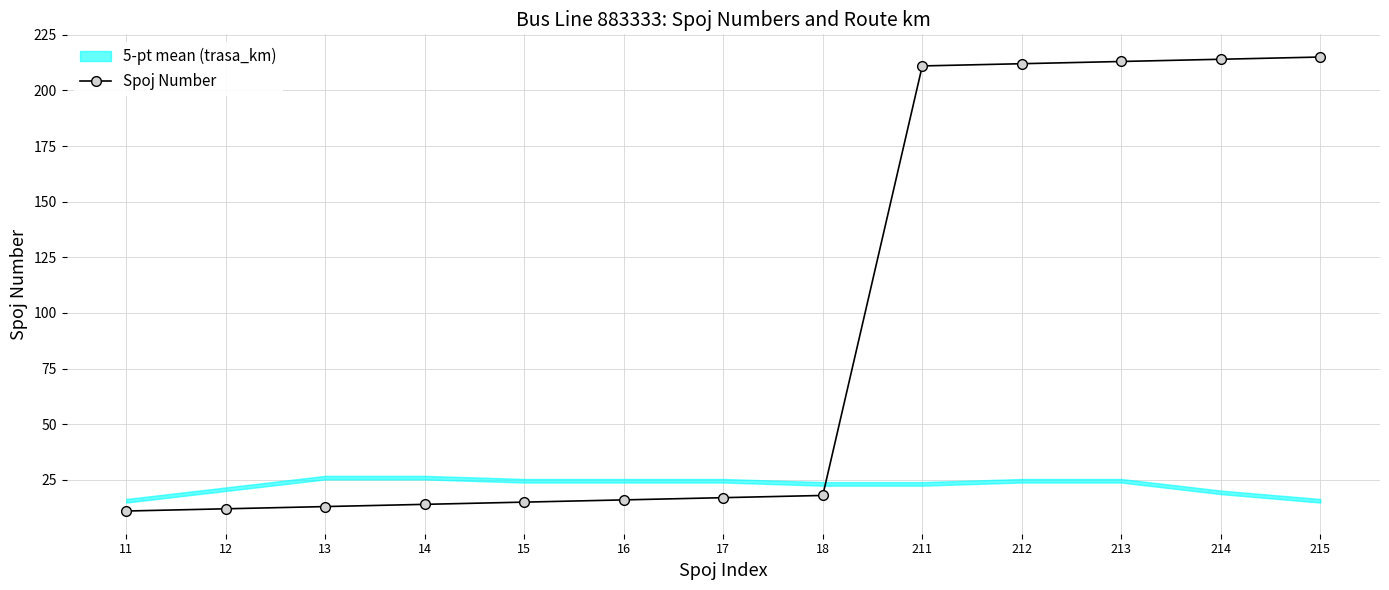

What is the value of the 8th point from the left?

18